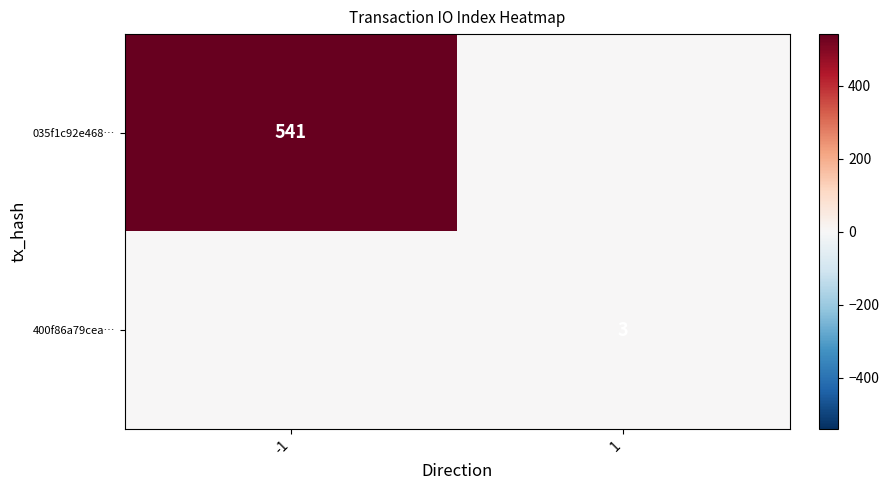

Is the value of 035f1c92e468… at -1 greater than the value of 400f86a79cea… at 1?

Yes